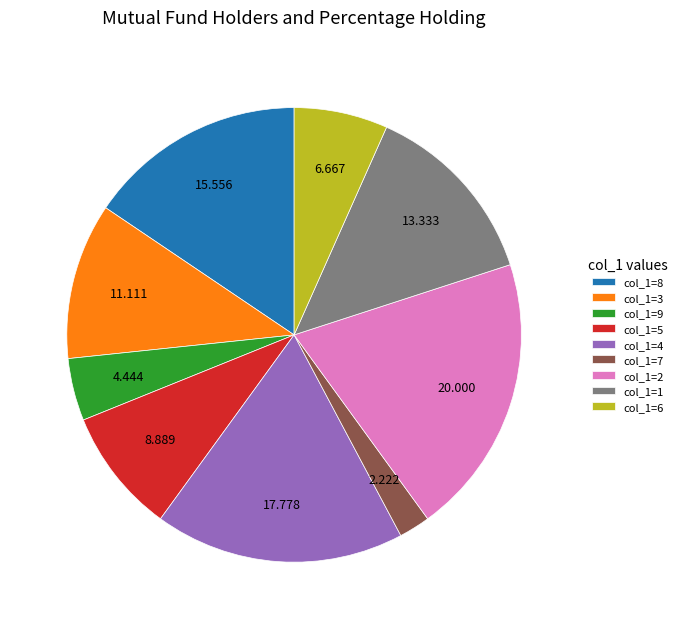

Rank the categories by value from highest to lowest.

col_1=2, col_1=4, col_1=8, col_1=1, col_1=3, col_1=5, col_1=6, col_1=9, col_1=7